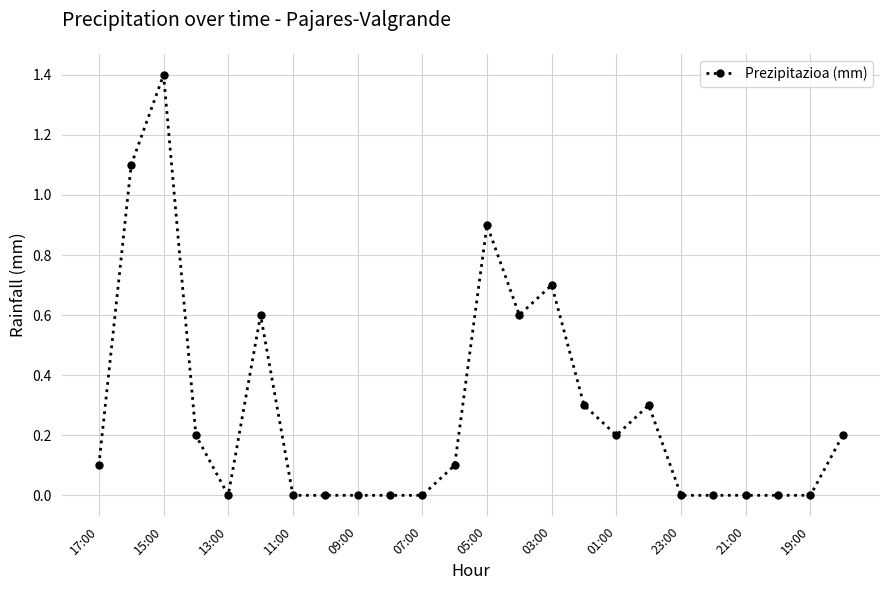

True or false: there are more than 0 points higher than both neighbors.

True